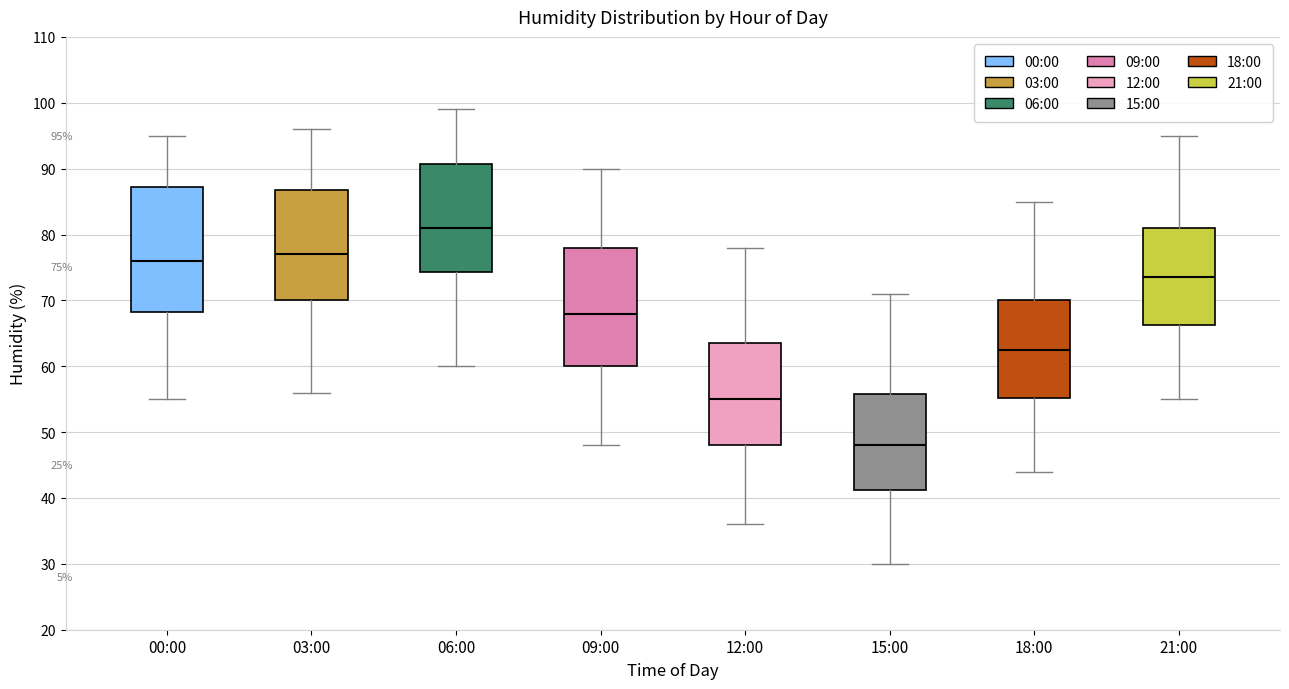

Comparing the boxes themselves (not the whiskers), which one is the tallest?

00:00